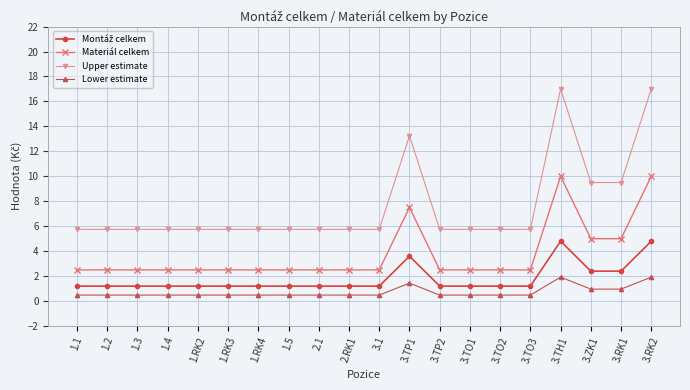

What is the total value across all series at 1.RK2?

9.9